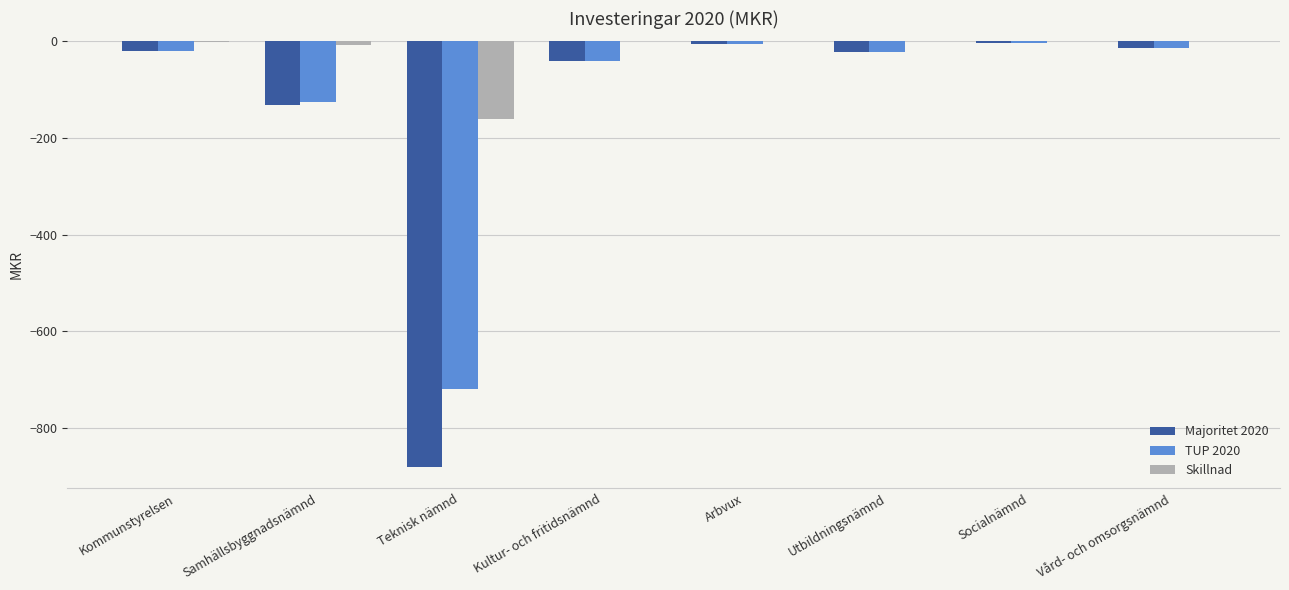

Which series has the largest range (max minus min)?

Majoritet 2020